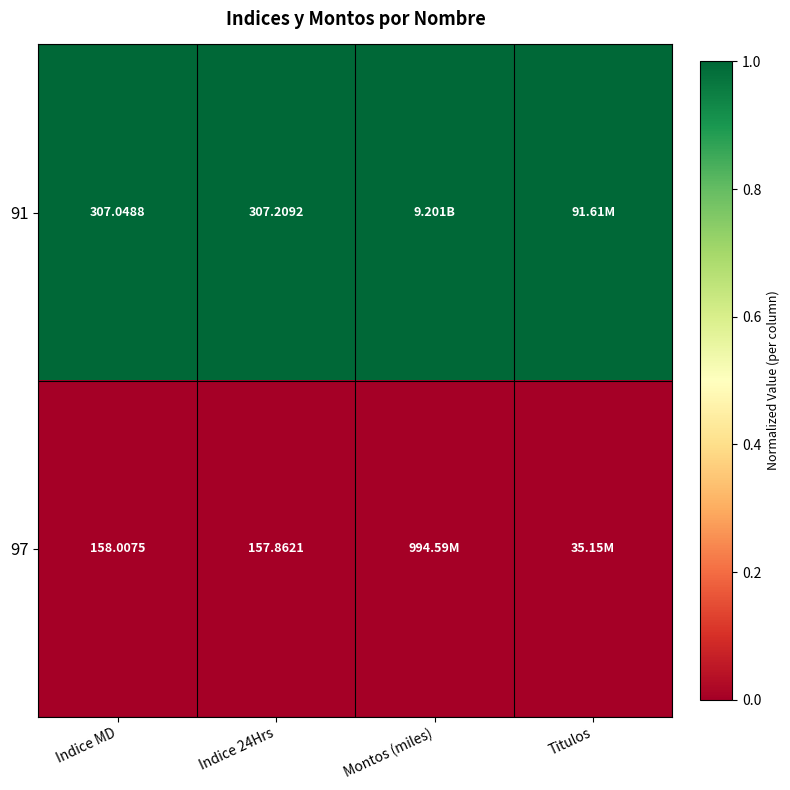

Is it true that 91 equals 1 at Indice MD?

True